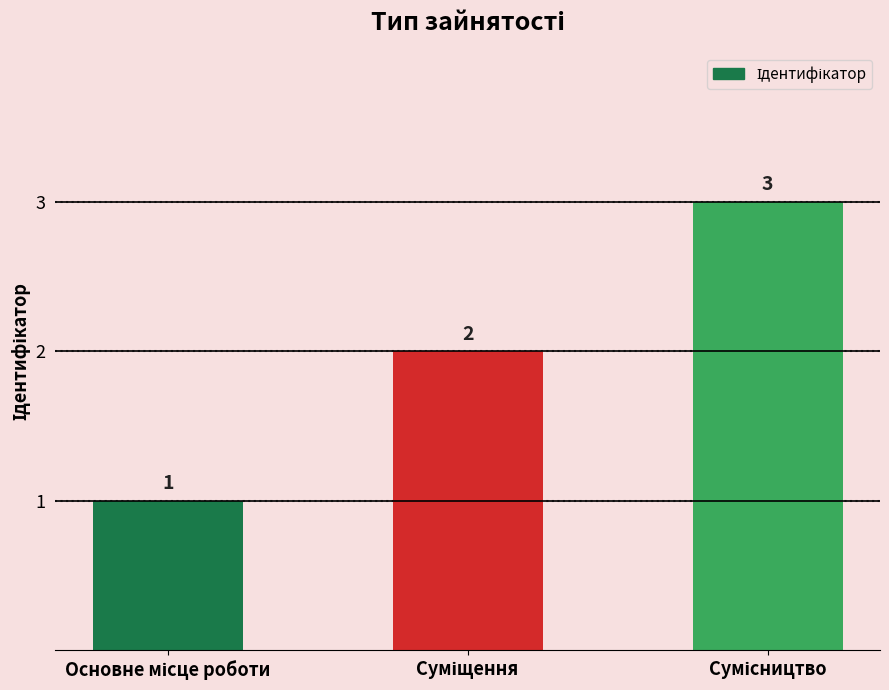

Reading right to left, what are all the values shown in this chart?

3	2	1